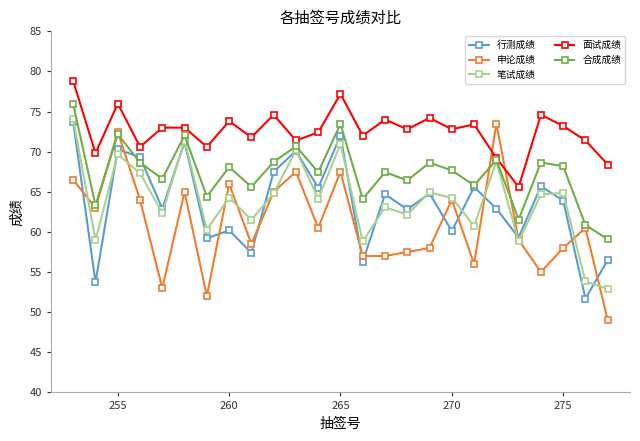

What is the greatest value displayed?

78.8